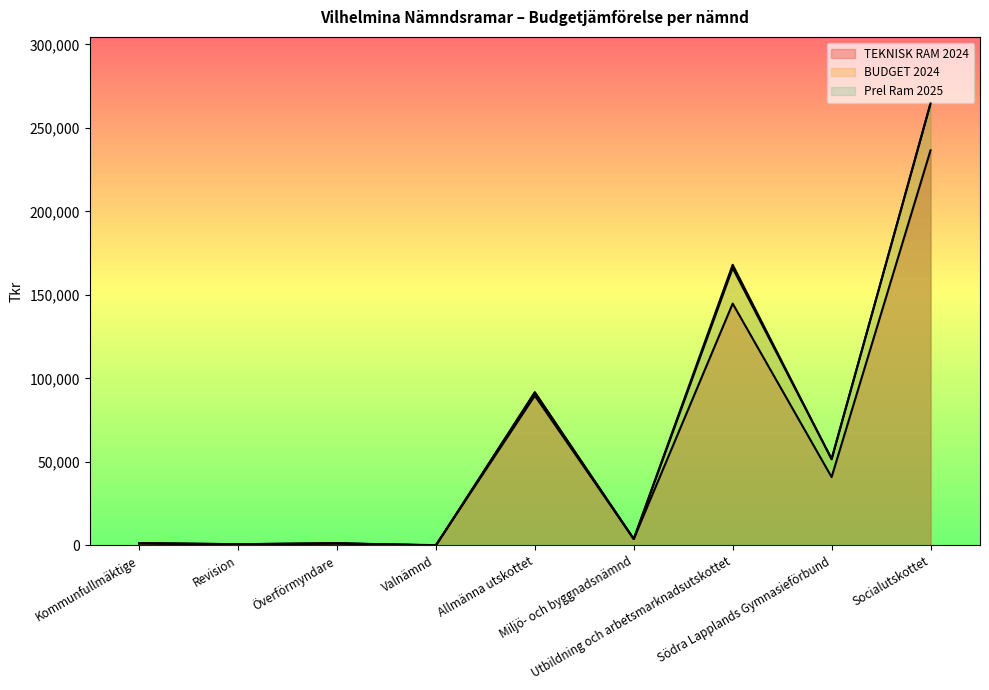

What is the difference between the highest and lowest values at Södra Lapplands Gymnasieförbund?

10905